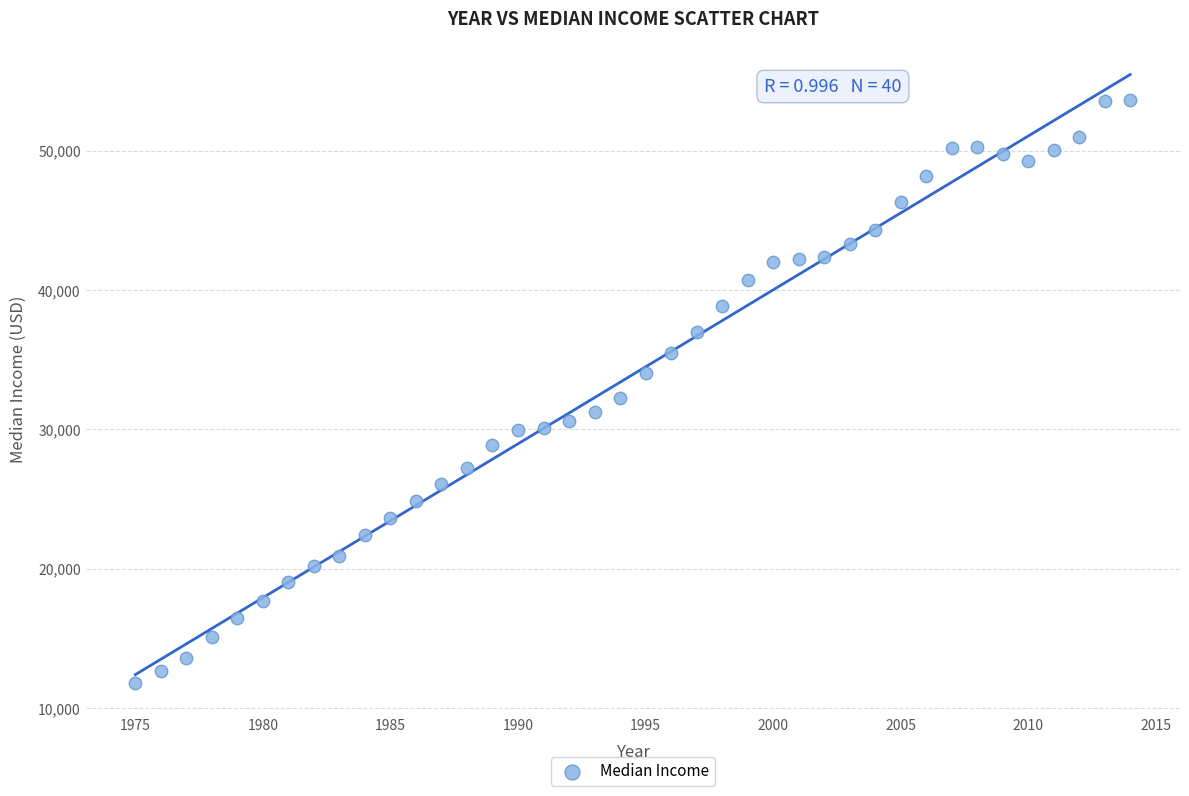

What is the range of X values (max minus min)?

39